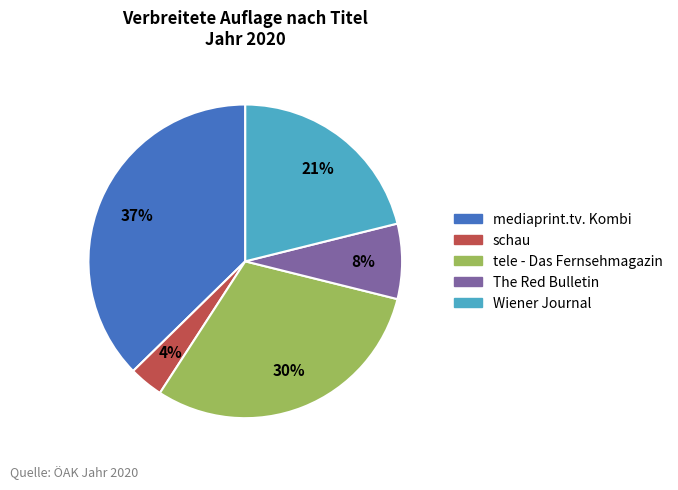

Combined, do The Red Bulletin and tele - Das Fernsehmagazin account for over 50%?

No